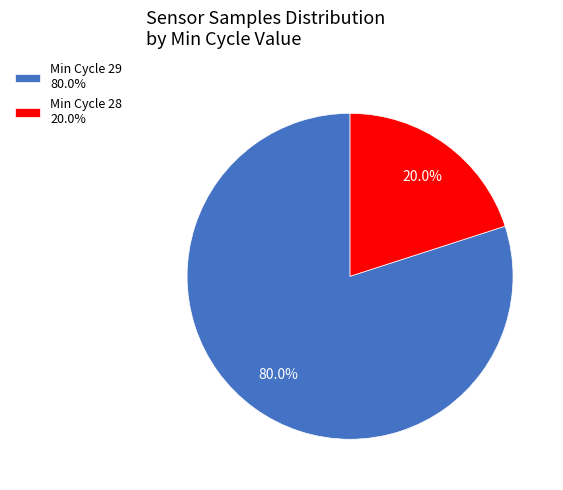

Rank the categories by value from highest to lowest.

Min Cycle 29 80.0%, Min Cycle 28 20.0%